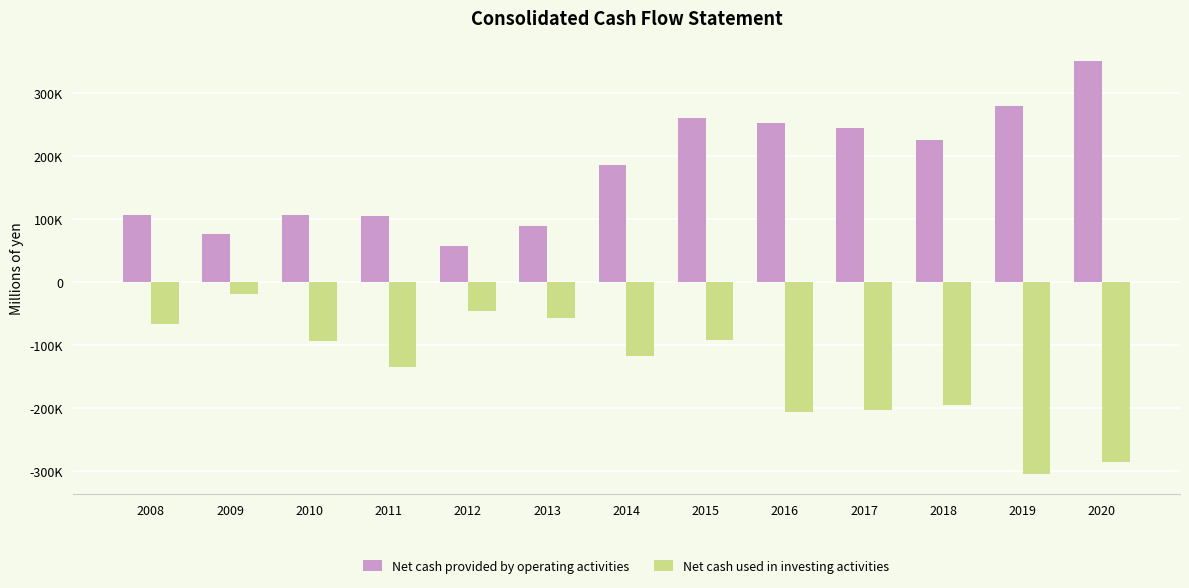

Which has a higher value, 2018 or 2014?

2018